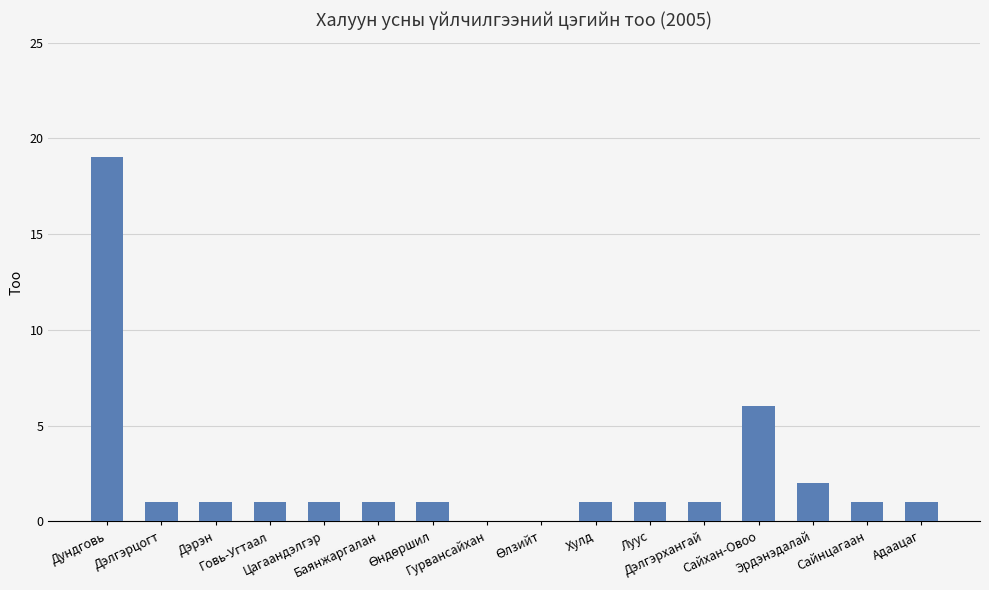

What is the average value?

2